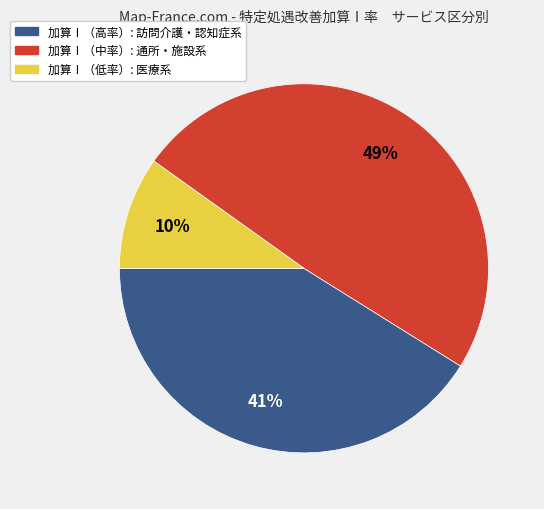

To the nearest percent, what is the difference between the largest and smallest slice percentages?

39%